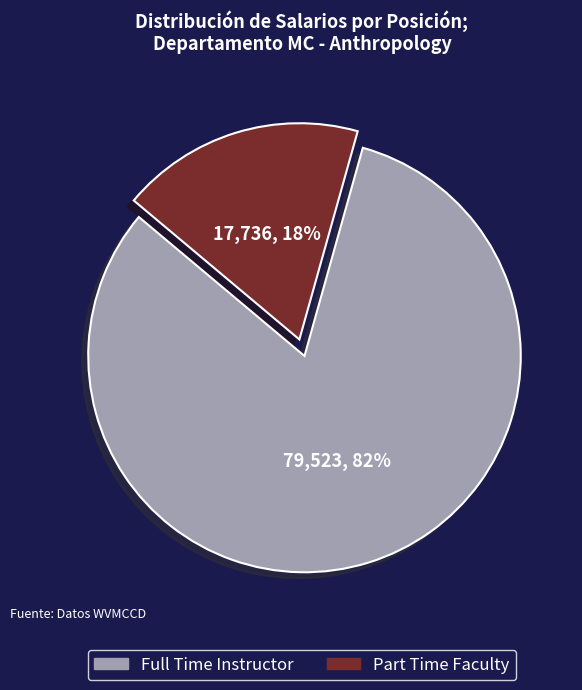

How many slices are in this pie chart?

2